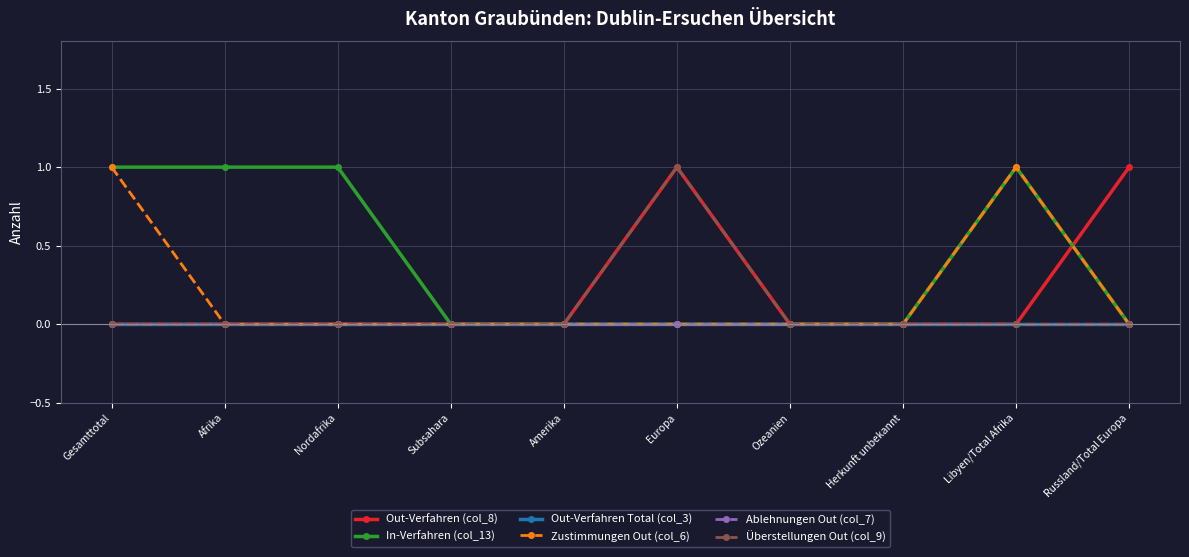

Is this an area chart (filled region under the line)?

No